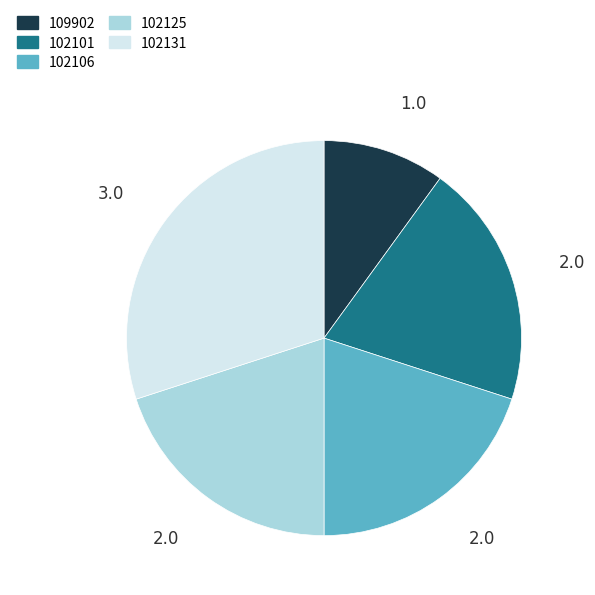

Is there a majority slice in this chart?

No